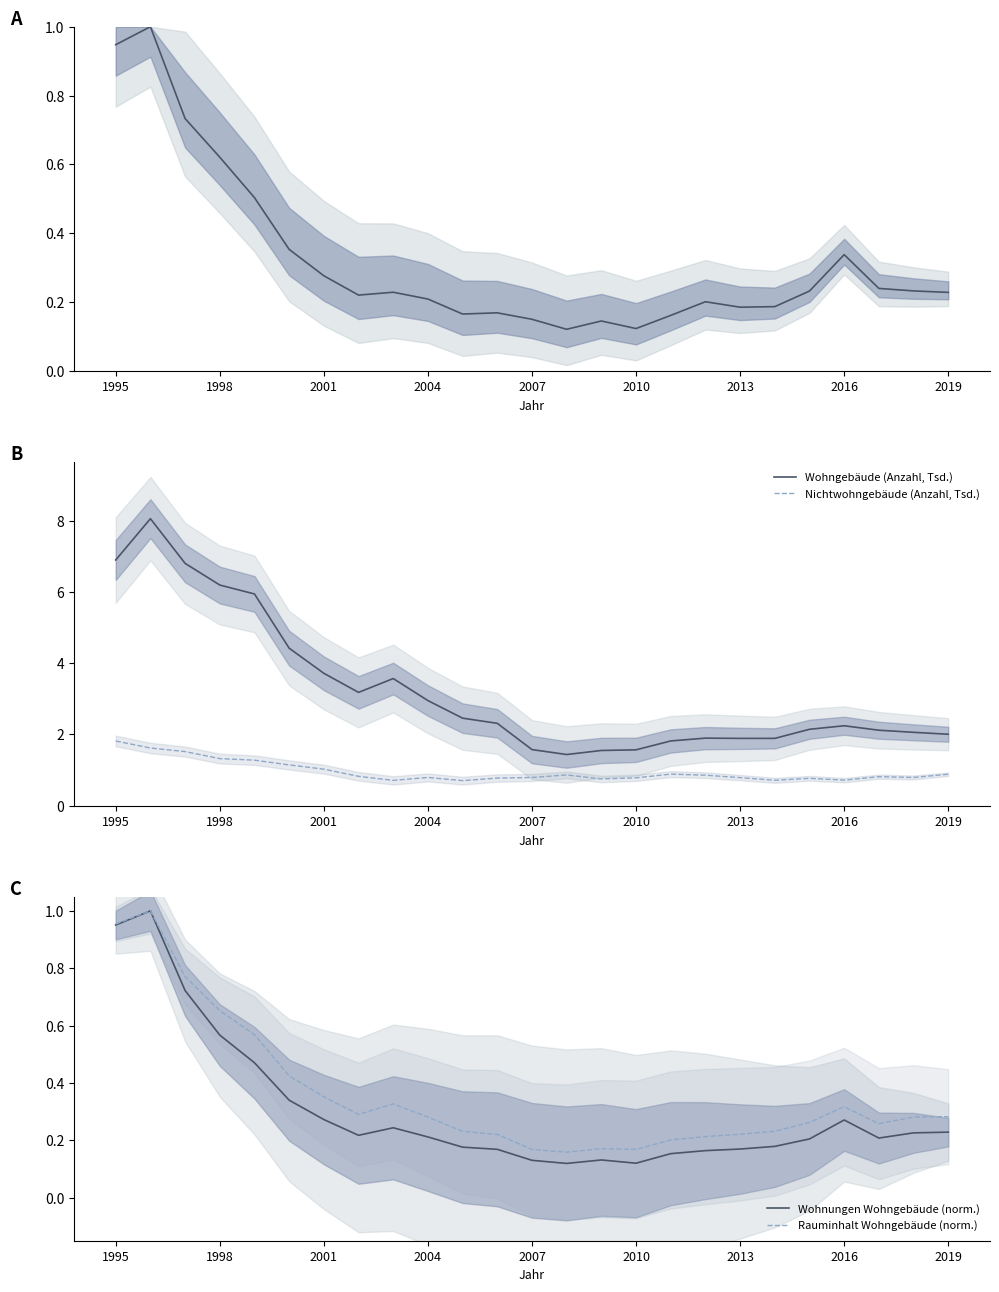

True or false: Nichtwohngebäude (Anzahl, Tsd.) and Wohnungen Wohngebäude (norm.) intersect in this chart.

False